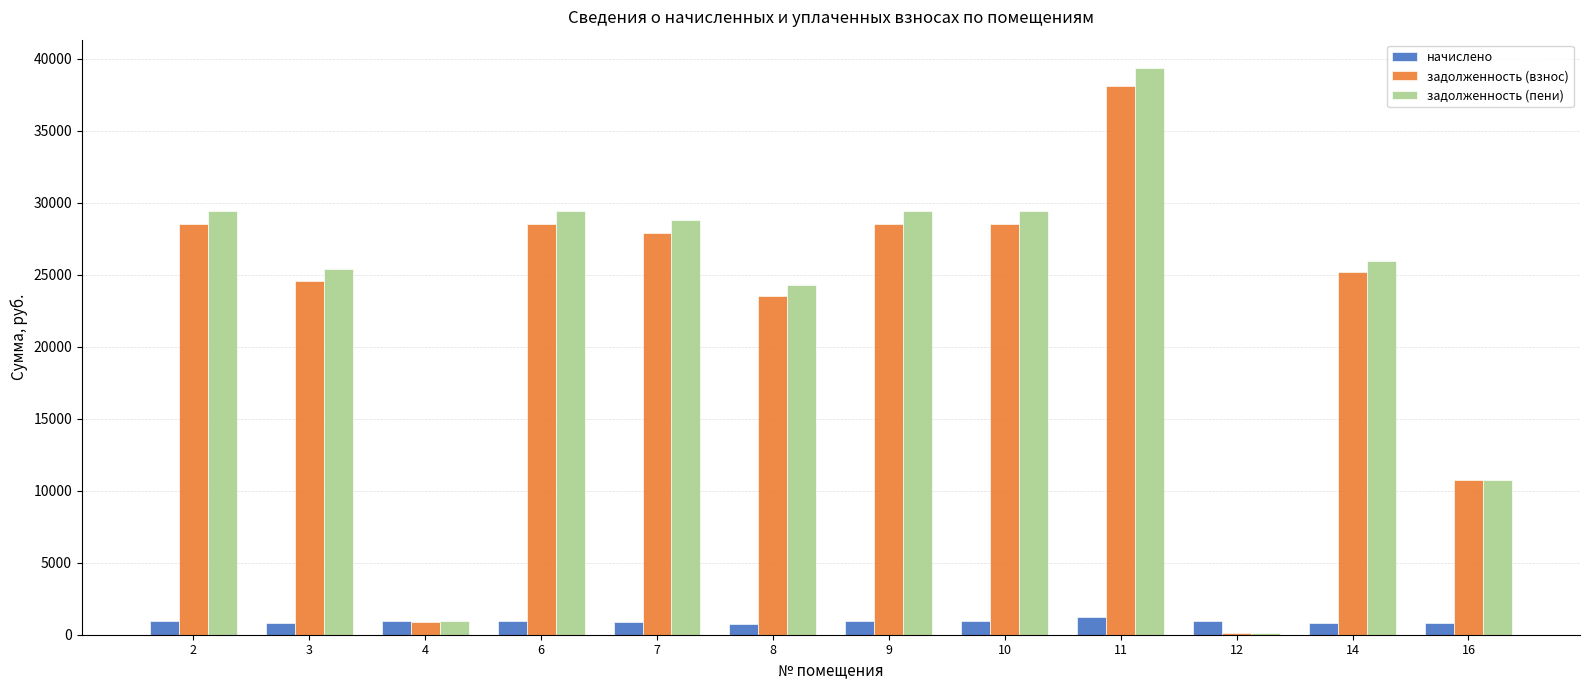

What is the total value across all series at 4?

2774.8